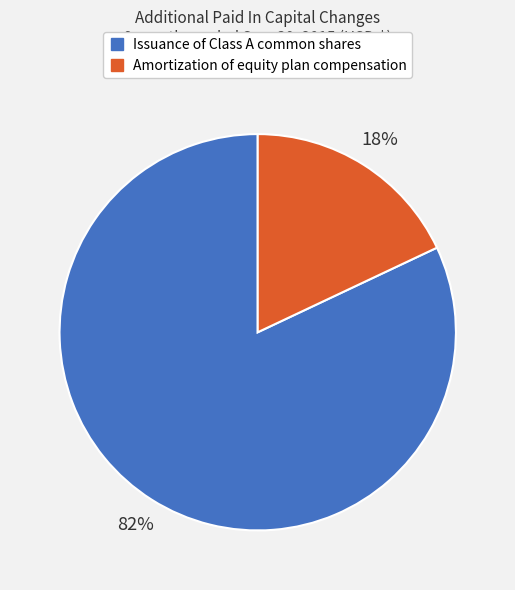

To the nearest percent, what is the average slice percentage?

50%